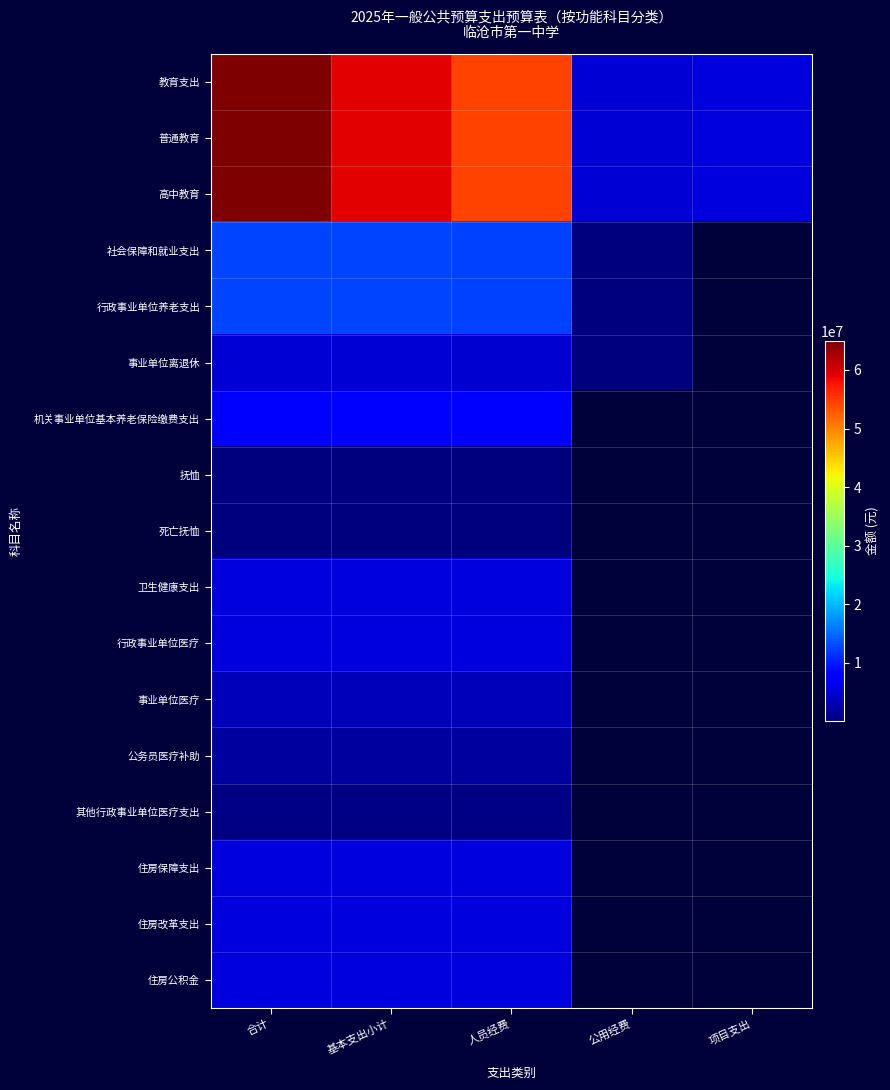

Is the value of 公务员医疗补助 at 项目支出 greater than the value of 住房保障支出 at 项目支出?

No